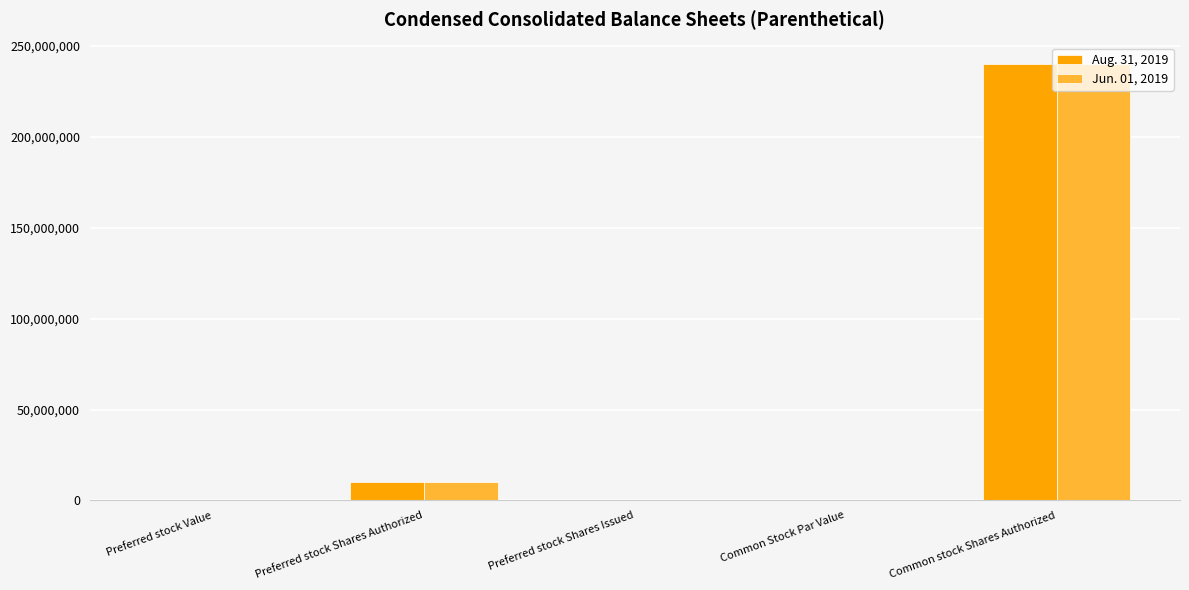

Which category has the highest value in the Jun. 01, 2019 series?

Common stock Shares Authorized